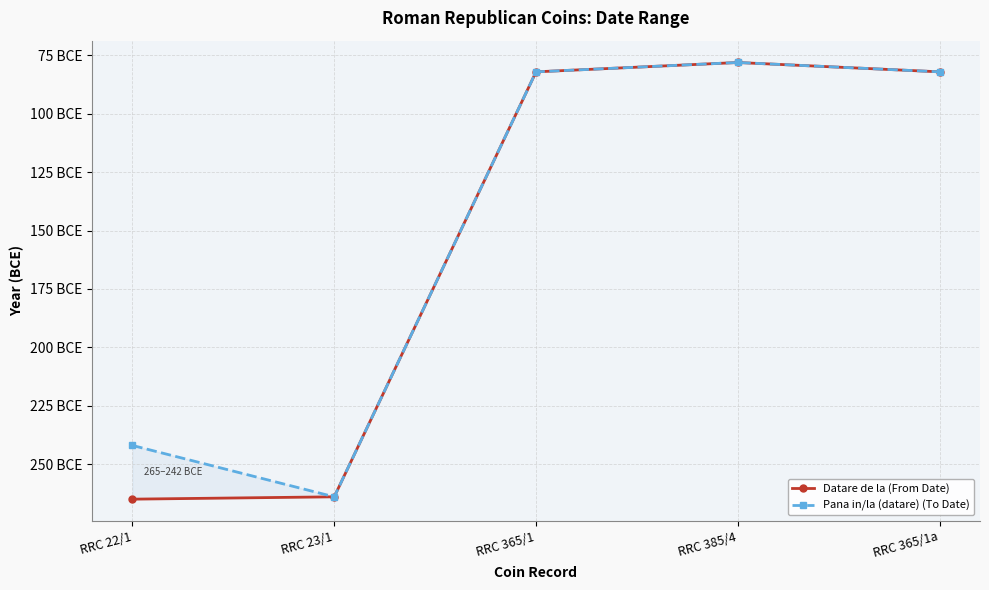

What is the difference between the maximum and minimum values in the Pana in/la (datare) (To Date) series?

186